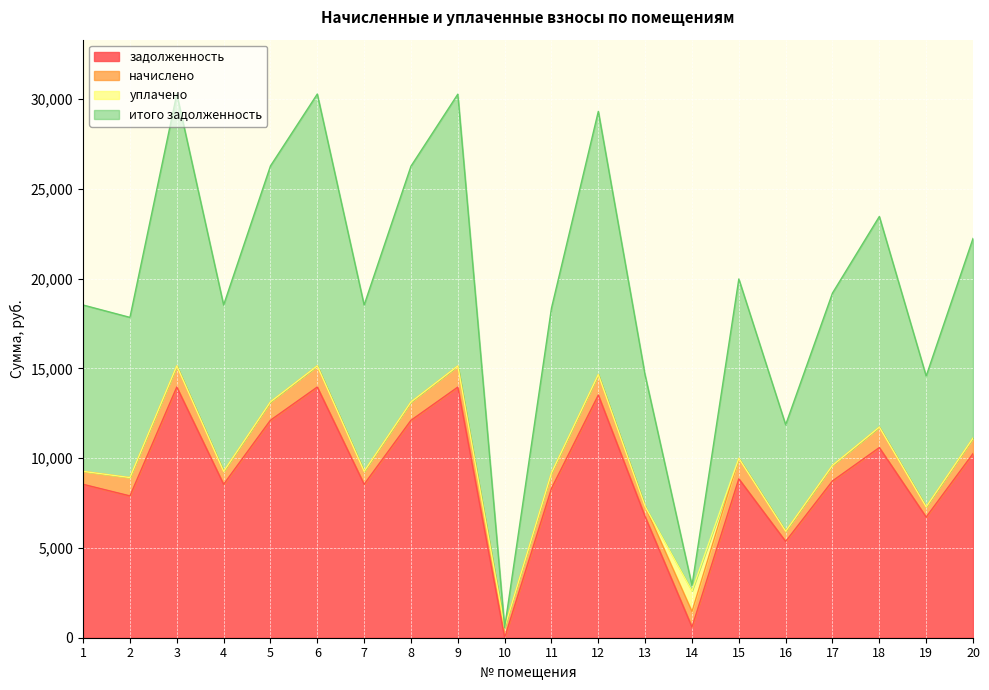

What are all the series names shown in the legend?

задолженность, начислено, уплачено, итого задолженность